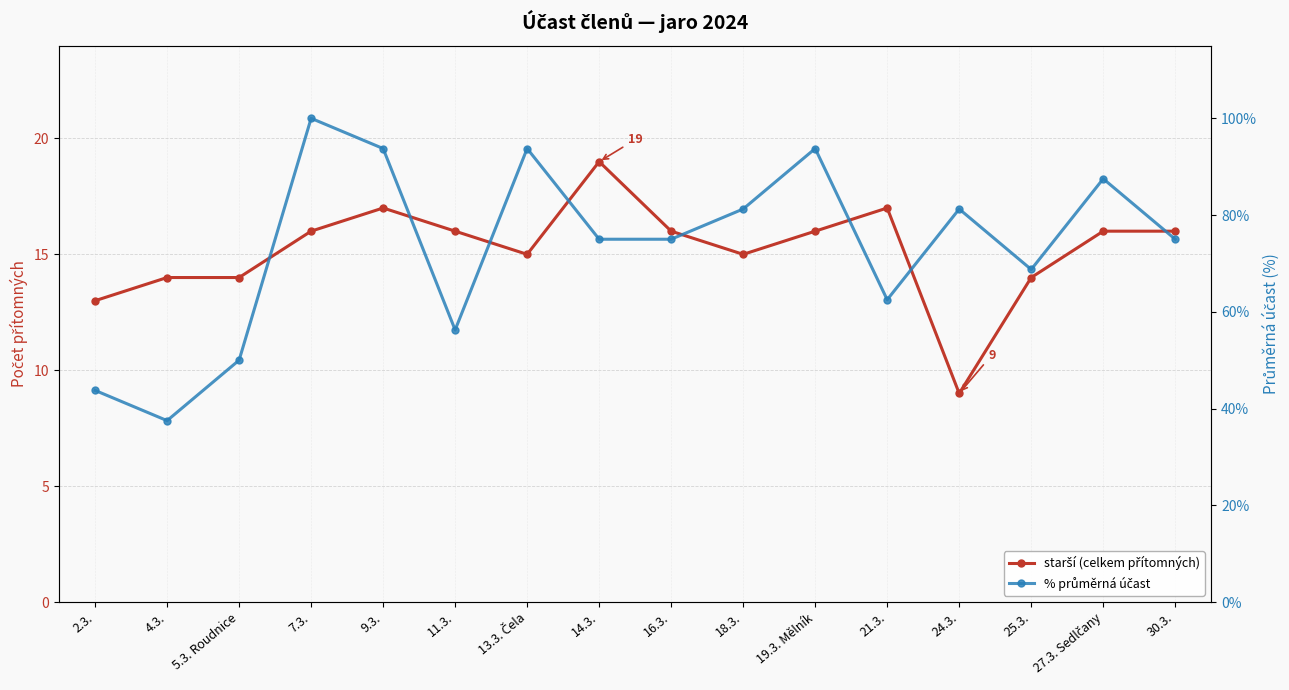

Rank the series at 9.3. from highest to lowest value.

% průměrná účast, starší (celkem přítomných)